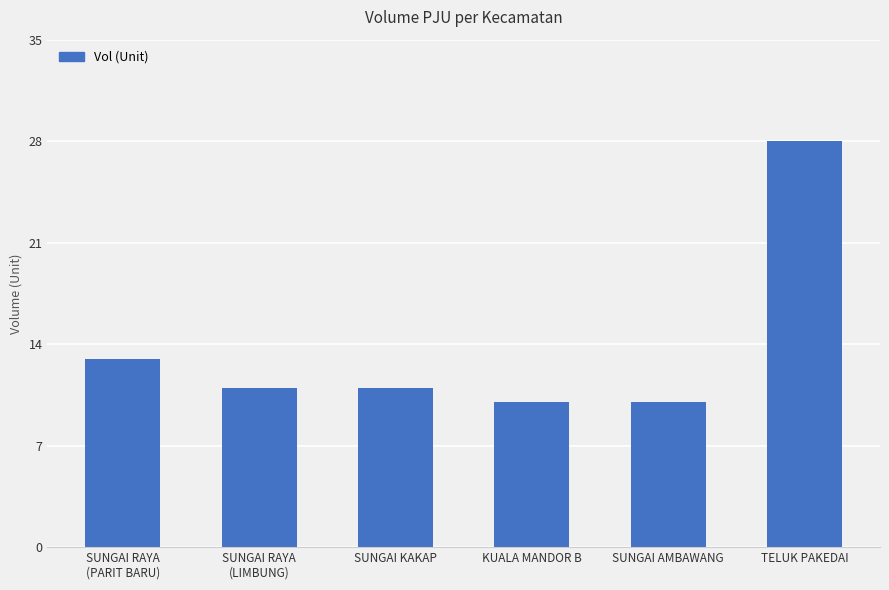

What is the difference between the values at SUNGAI AMBAWANG and TELUK PAKEDAI?

18